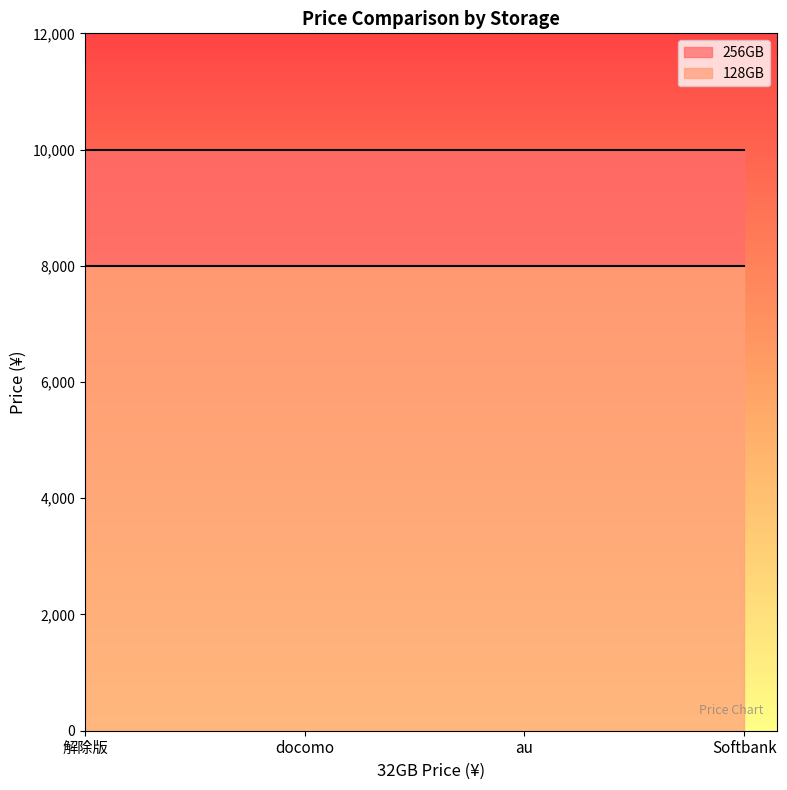

List the series in order of their overall mean, lowest first.

128GB, 256GB